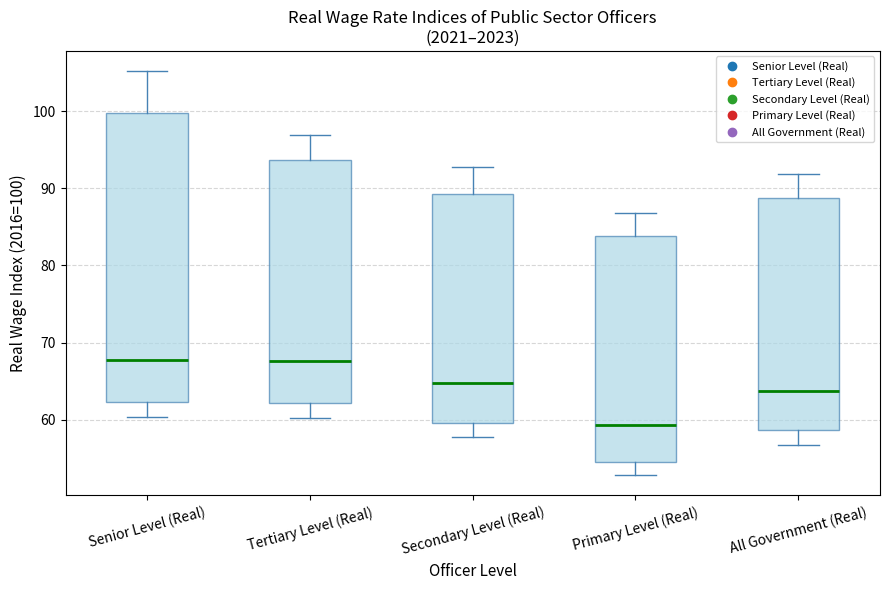

Which box is the tallest, from its lower edge to its upper edge?

Senior Level (Real)